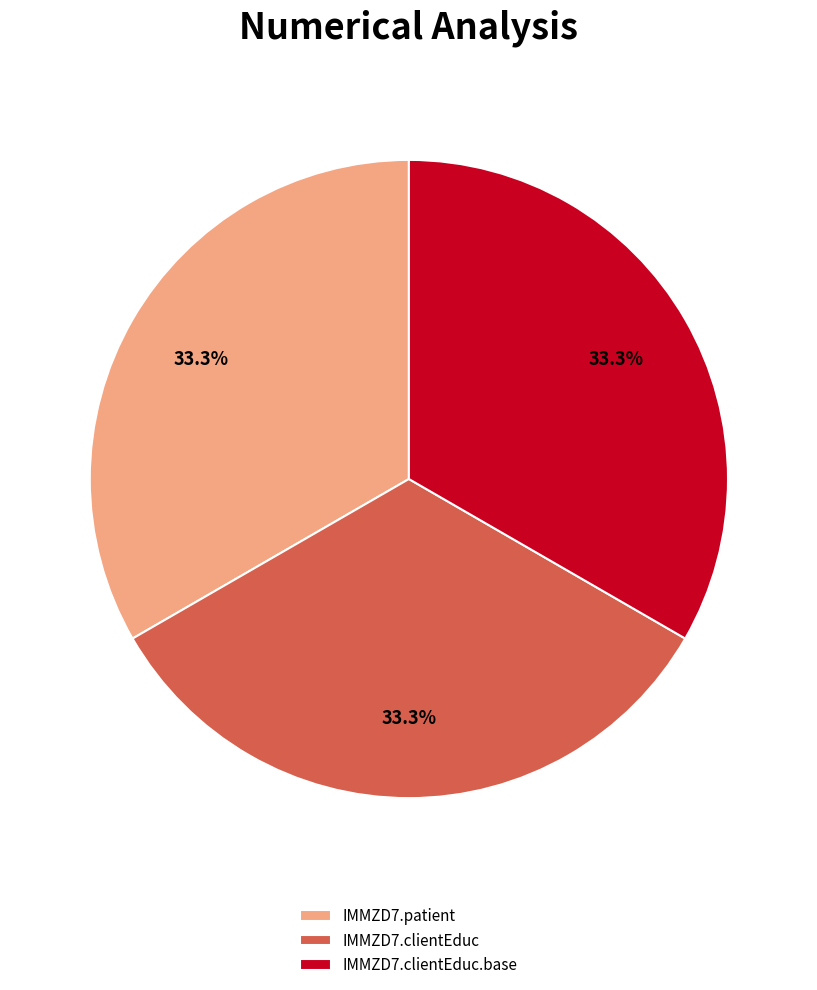

Is there a majority slice in this chart?

No